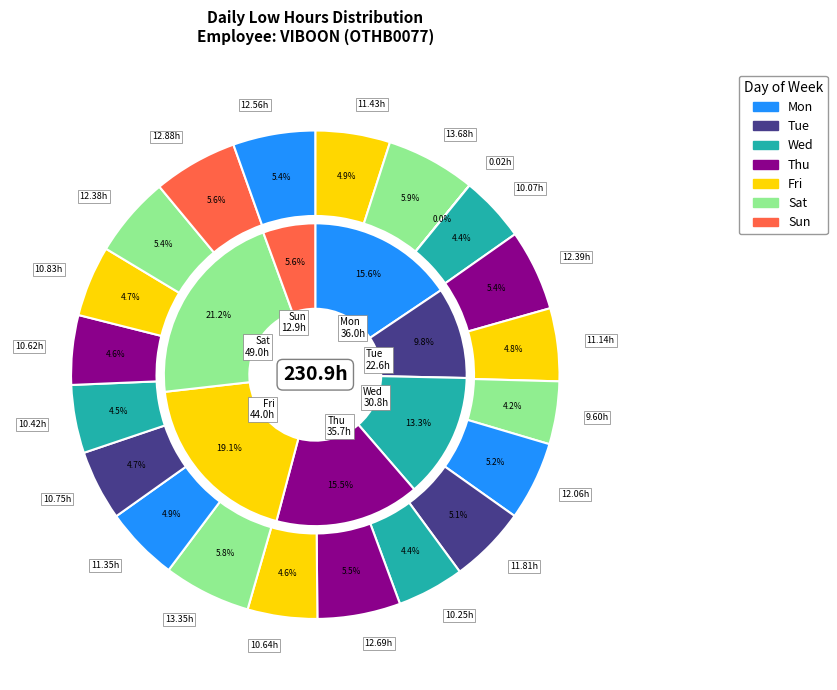

Is it true that Sun-17 is 5% of the pie?

True